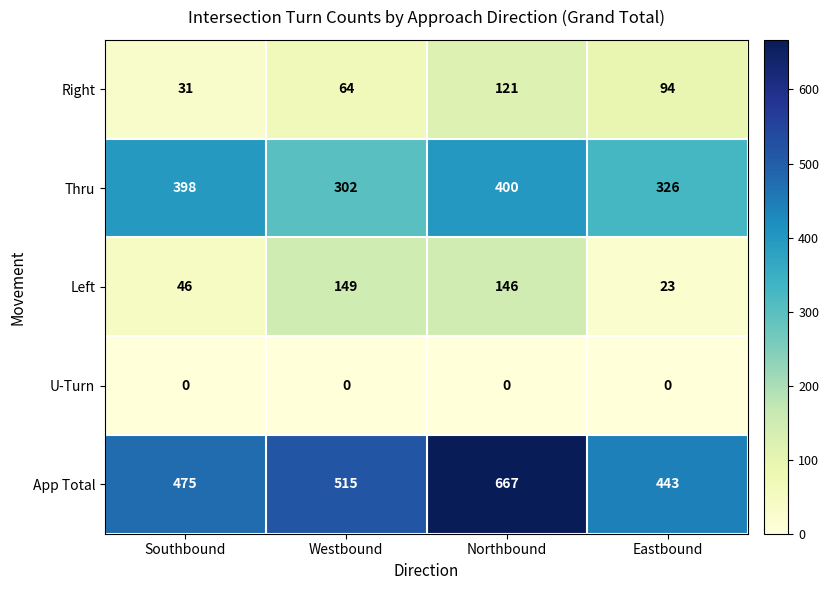

List the series in order of their peak value, lowest first.

U-Turn, Right, Left, Thru, App Total